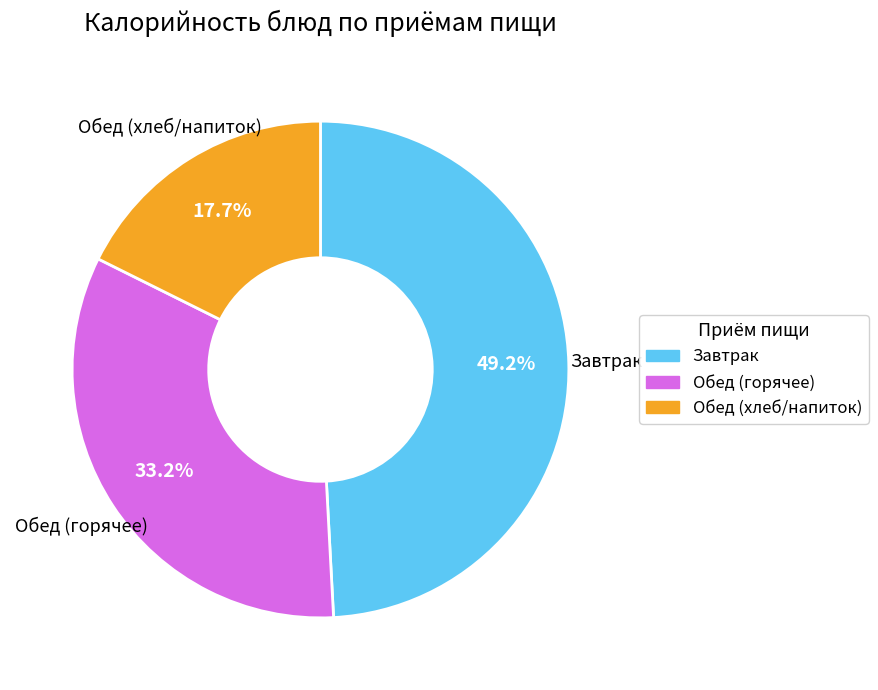

Is there any slice that represents more than half of the pie?

No